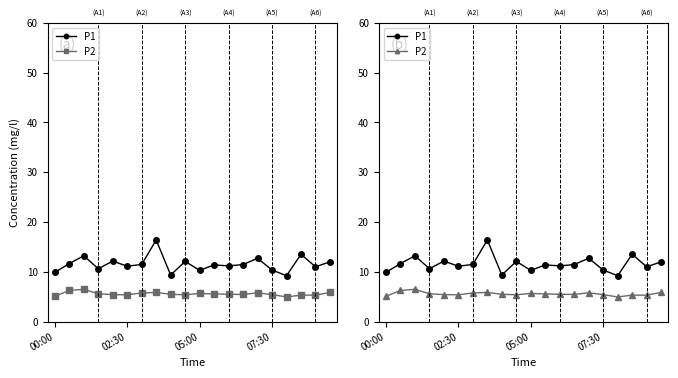

At which label is P1 closest to 12?

19